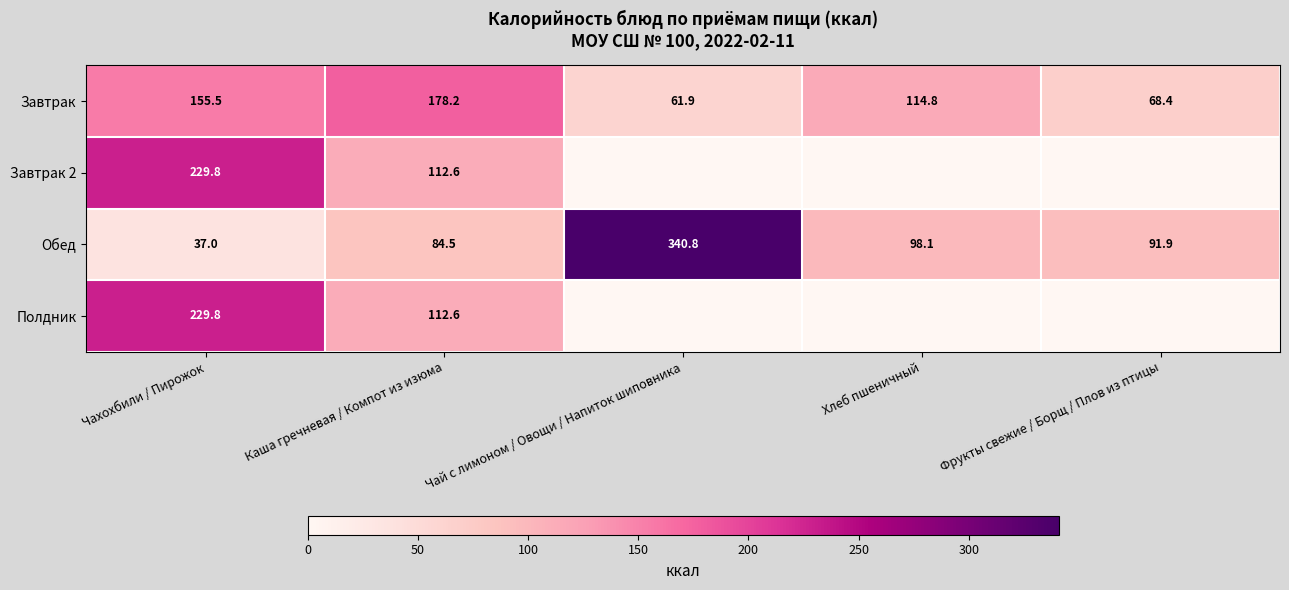

How many series are shown in this chart?

4